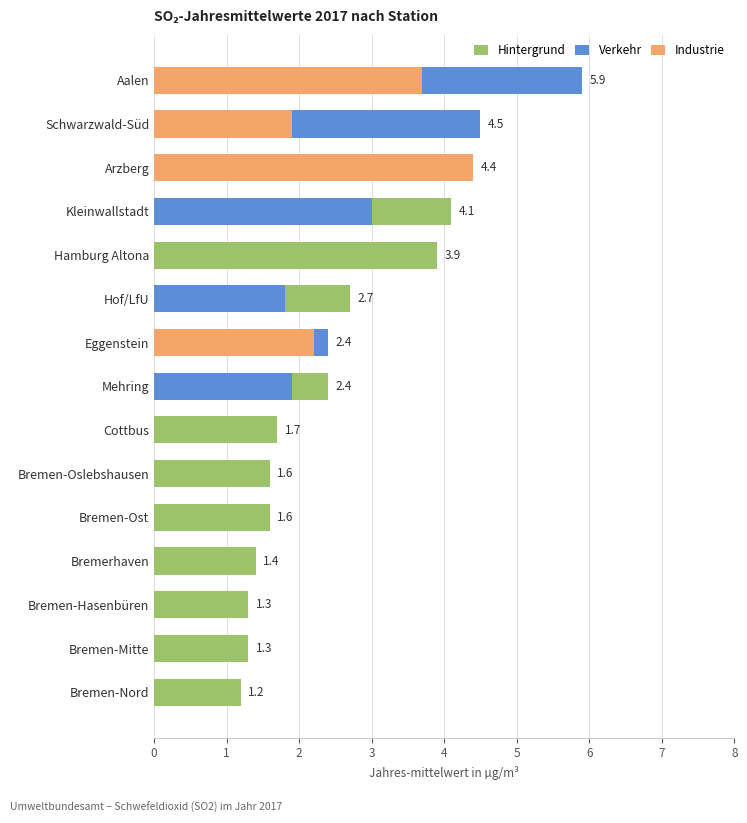

The Industrie series shows 3.0 at Bremen-Mitte. True or false?

False